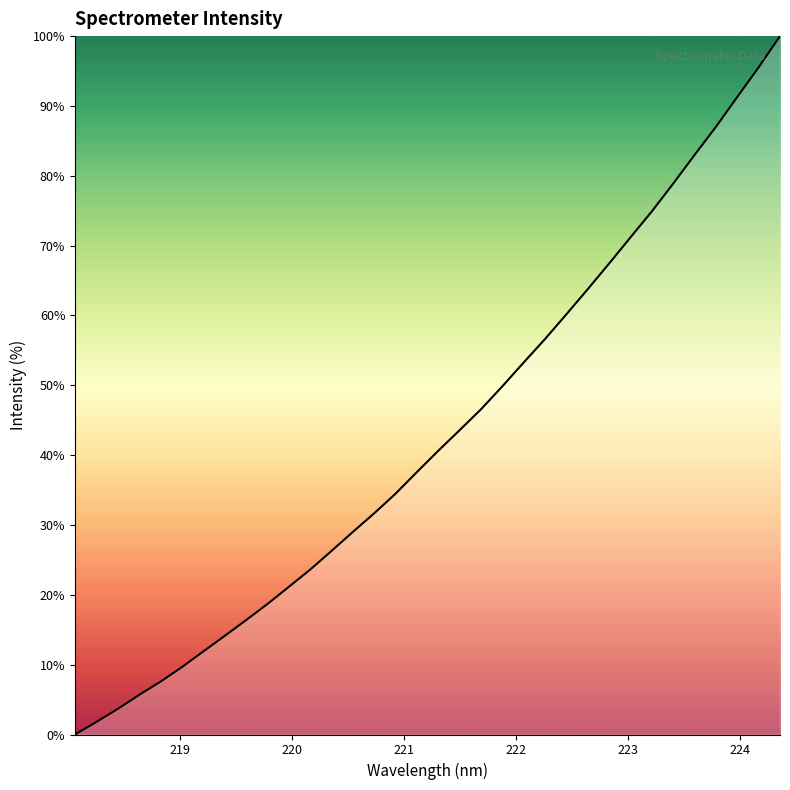

What is the greatest value displayed?

100.0